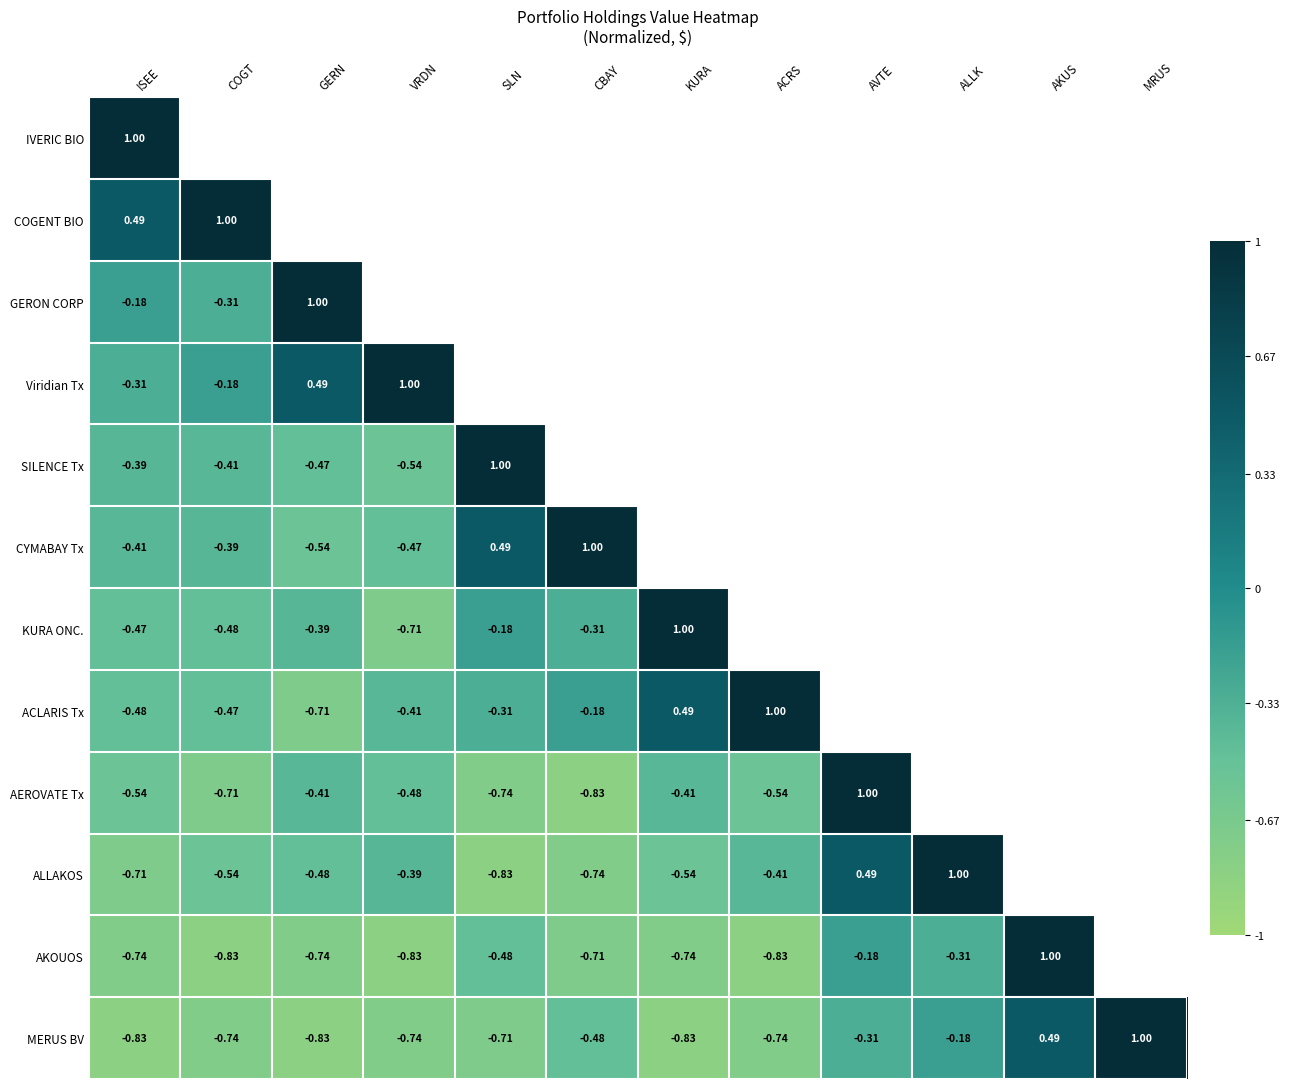

List the labels in order of SILENCE Tx value, smallest first.

VRDN, GERN, COGT, ISEE, SLN, CBAY, KURA, ACRS, AVTE, ALLK, AKUS, MRUS